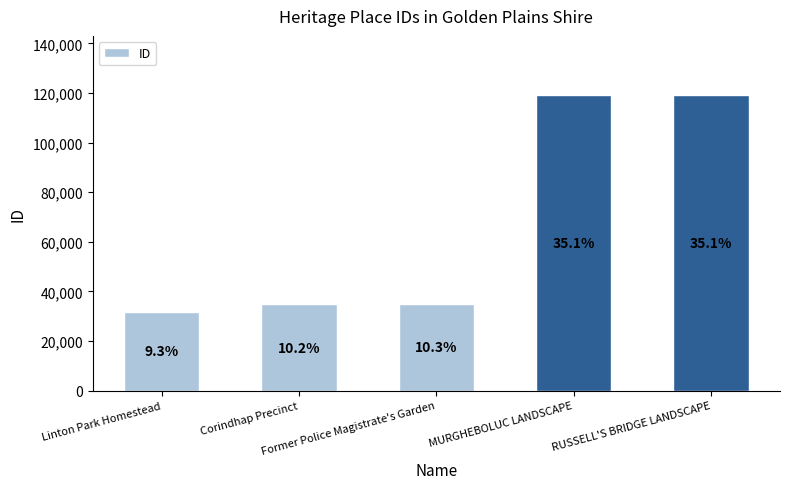

What is the difference between the second highest and second lowest values?

84445